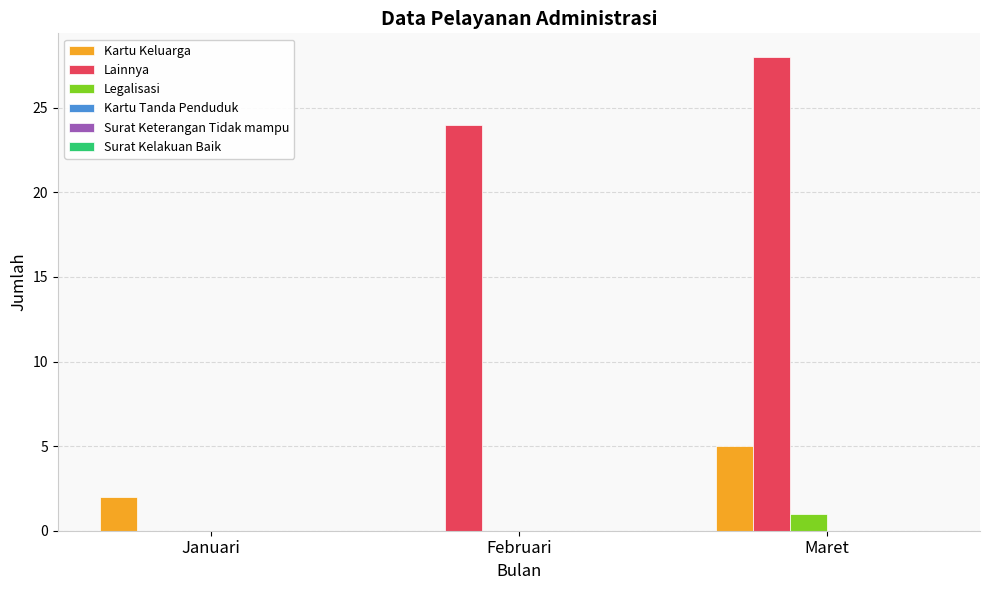

Which series changed the most between Januari and Februari?

Lainnya